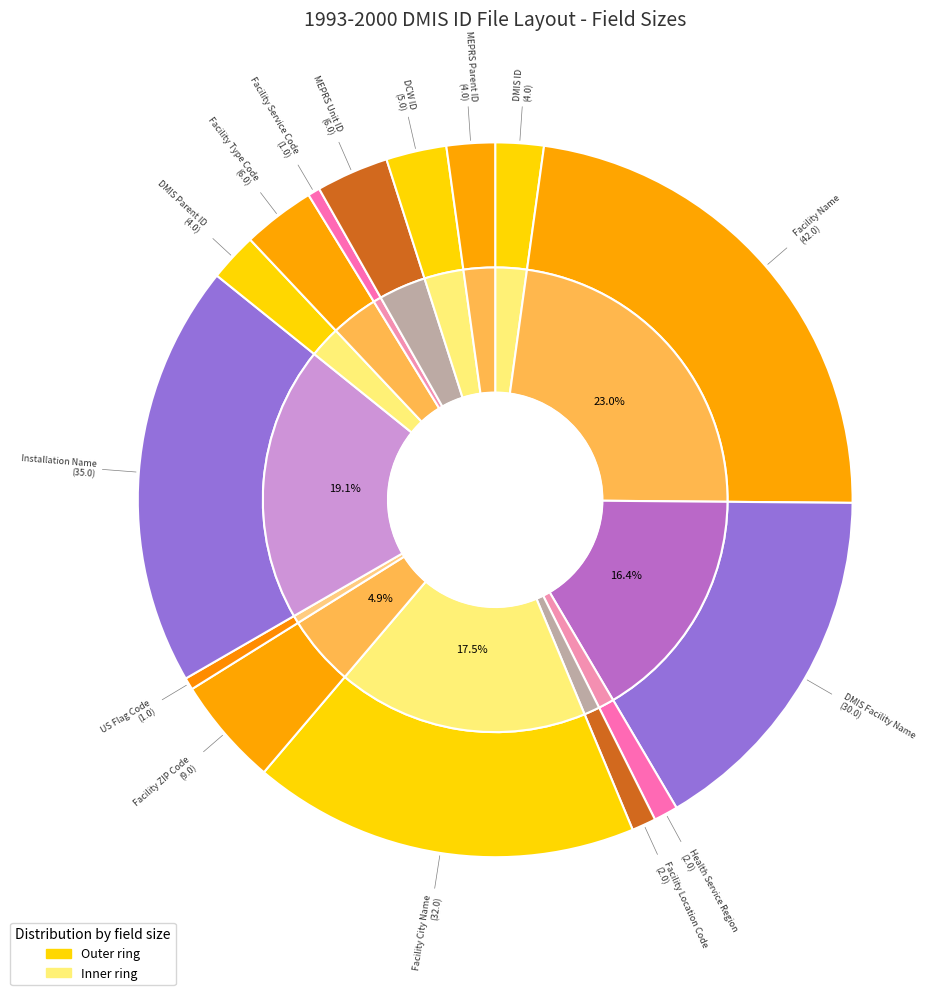

True or false: Health Service Region accounts for 7% of the total.

False